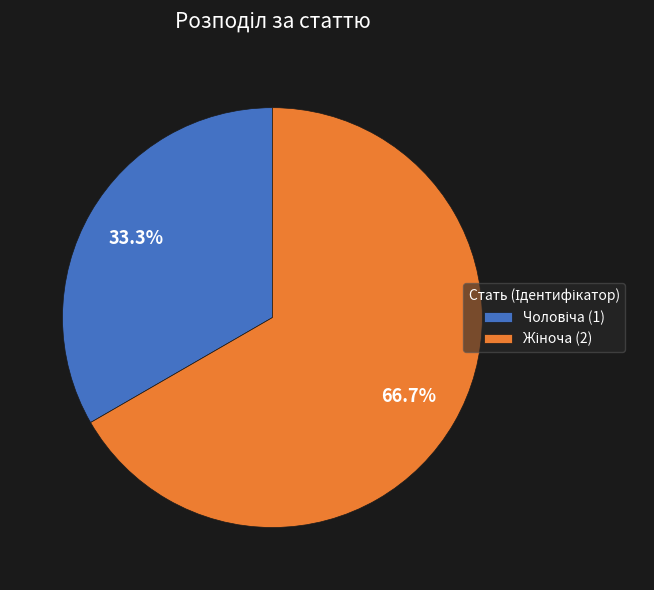

Does any single category account for the majority?

Yes